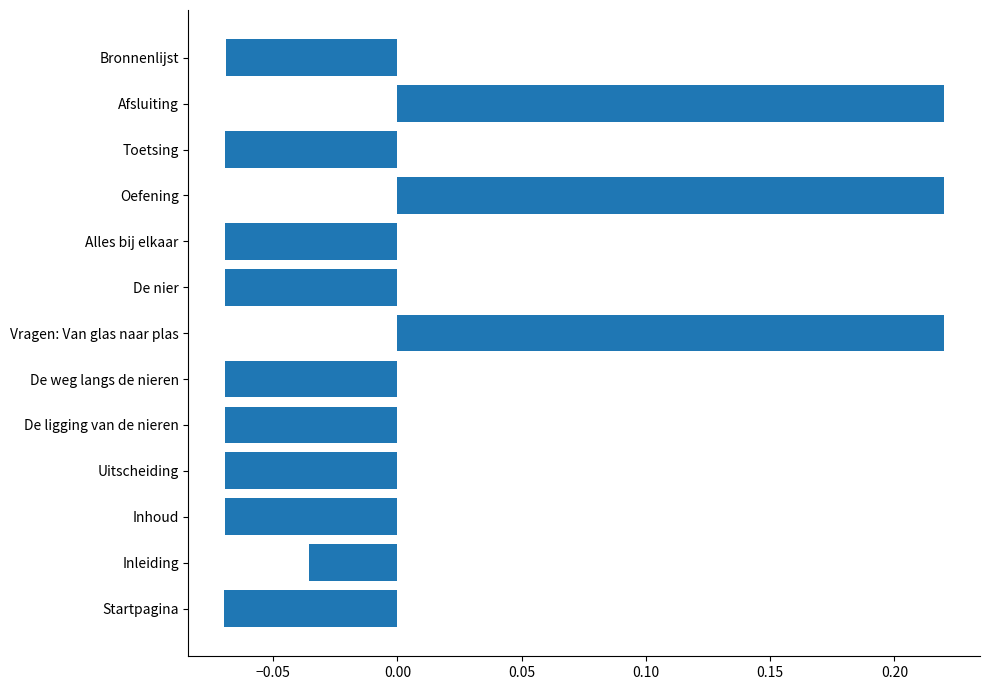

Count the values in the range 0 to 1.

3